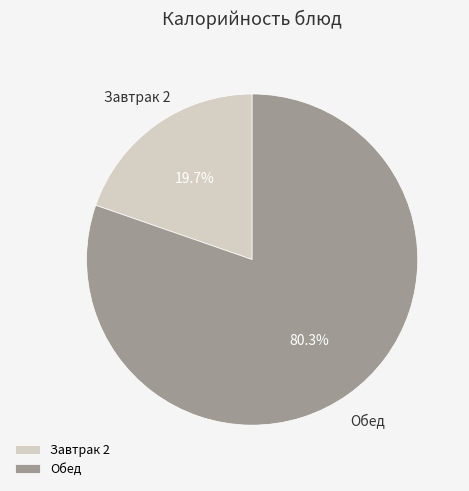

What is the largest slice in the pie chart?

Обед